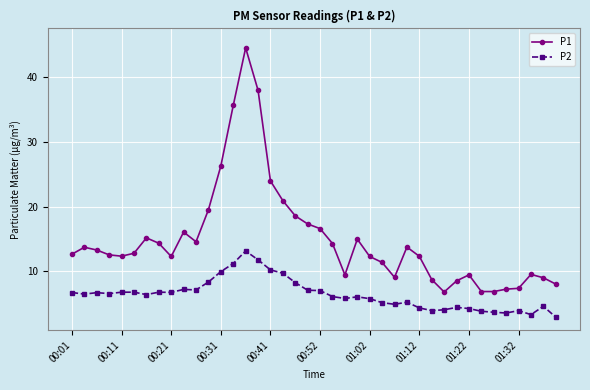

What is the maximum value for P2?

13.1